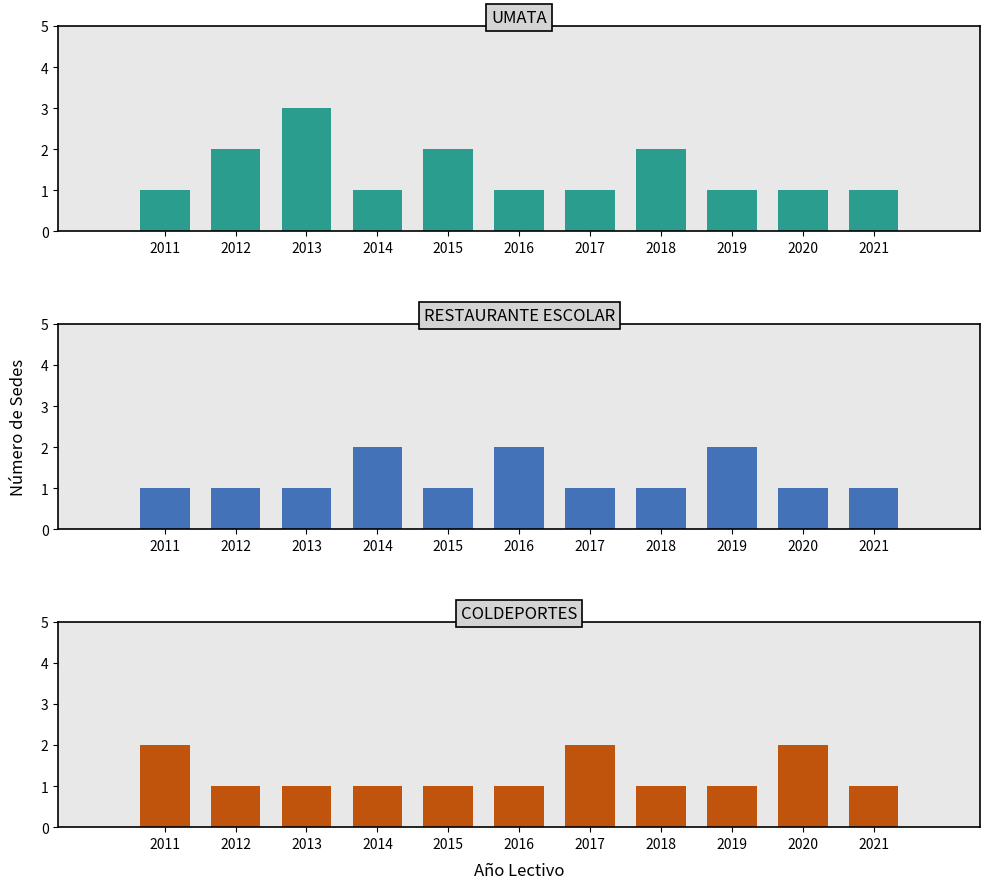

What is the difference between the maximum and second lowest values in the COLDEPORTES series?

1